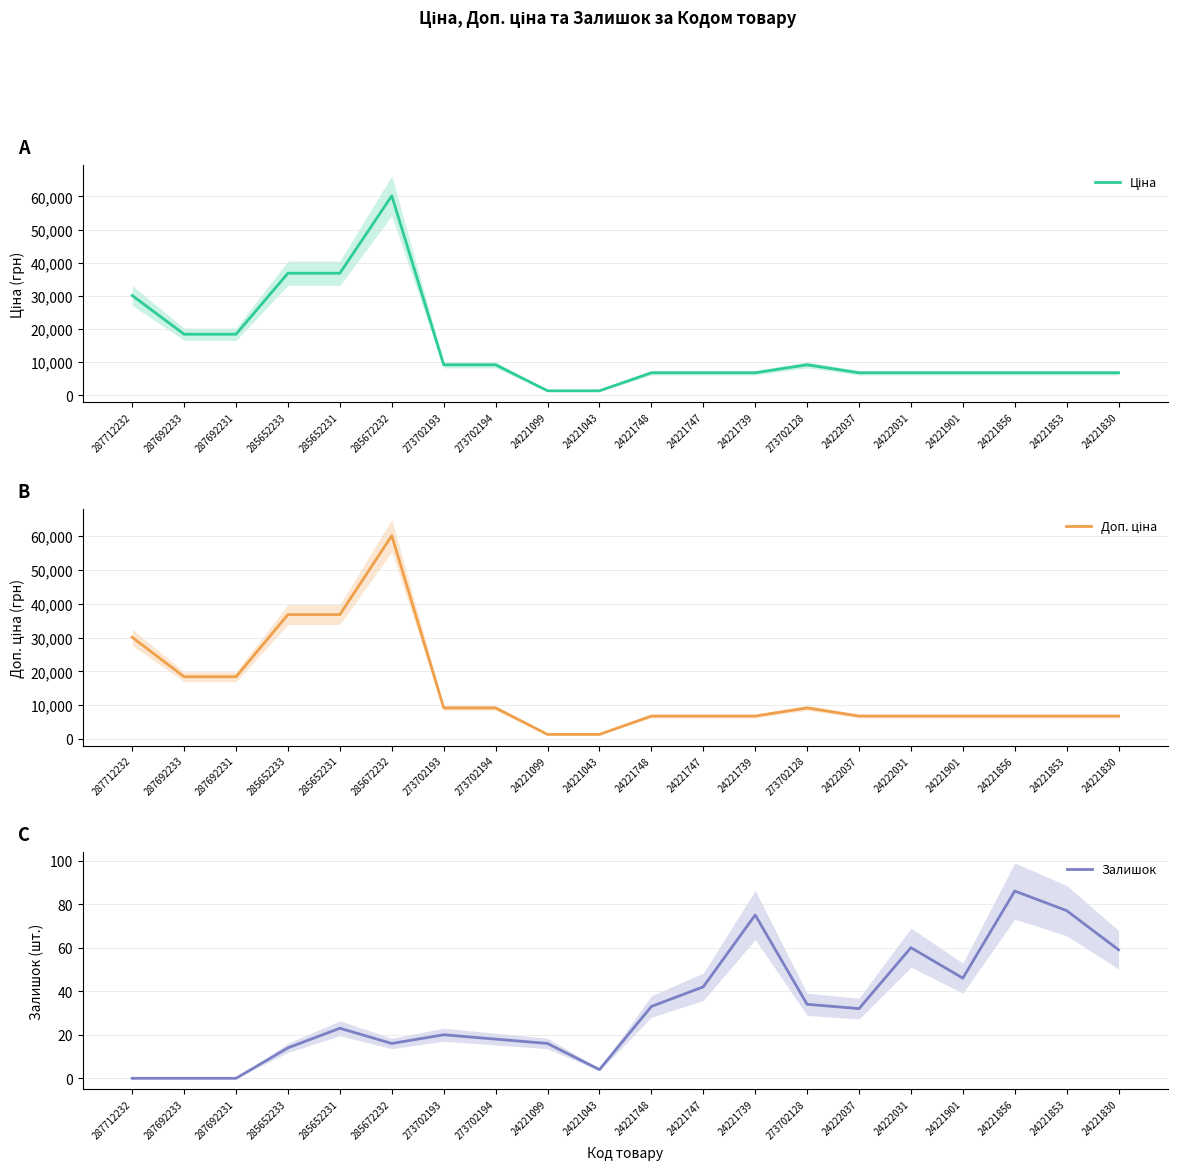

Between 285652231 and 273702194, which series saw the biggest shift?

Ціна